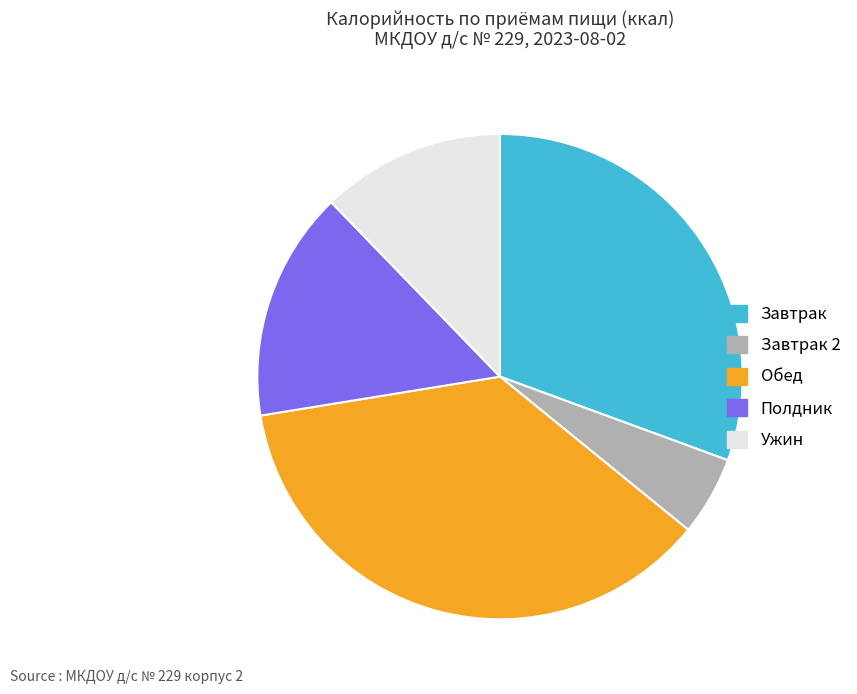

Is it true that Завтрак is 31% of the pie?

True